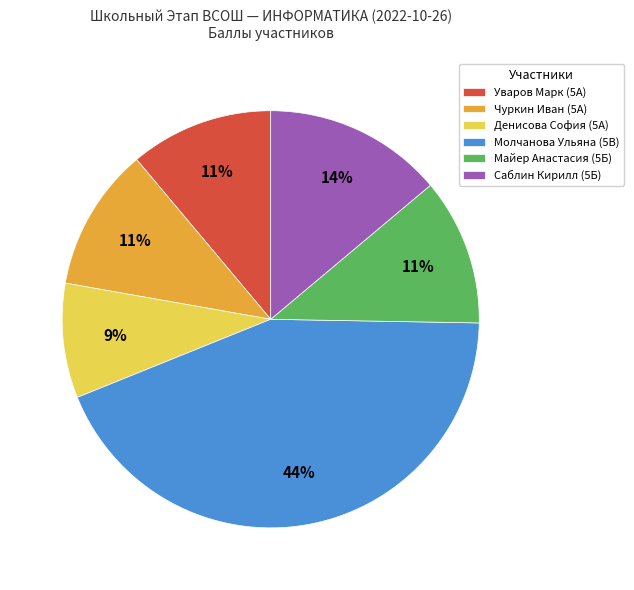

Is there any slice that represents more than half of the pie?

No